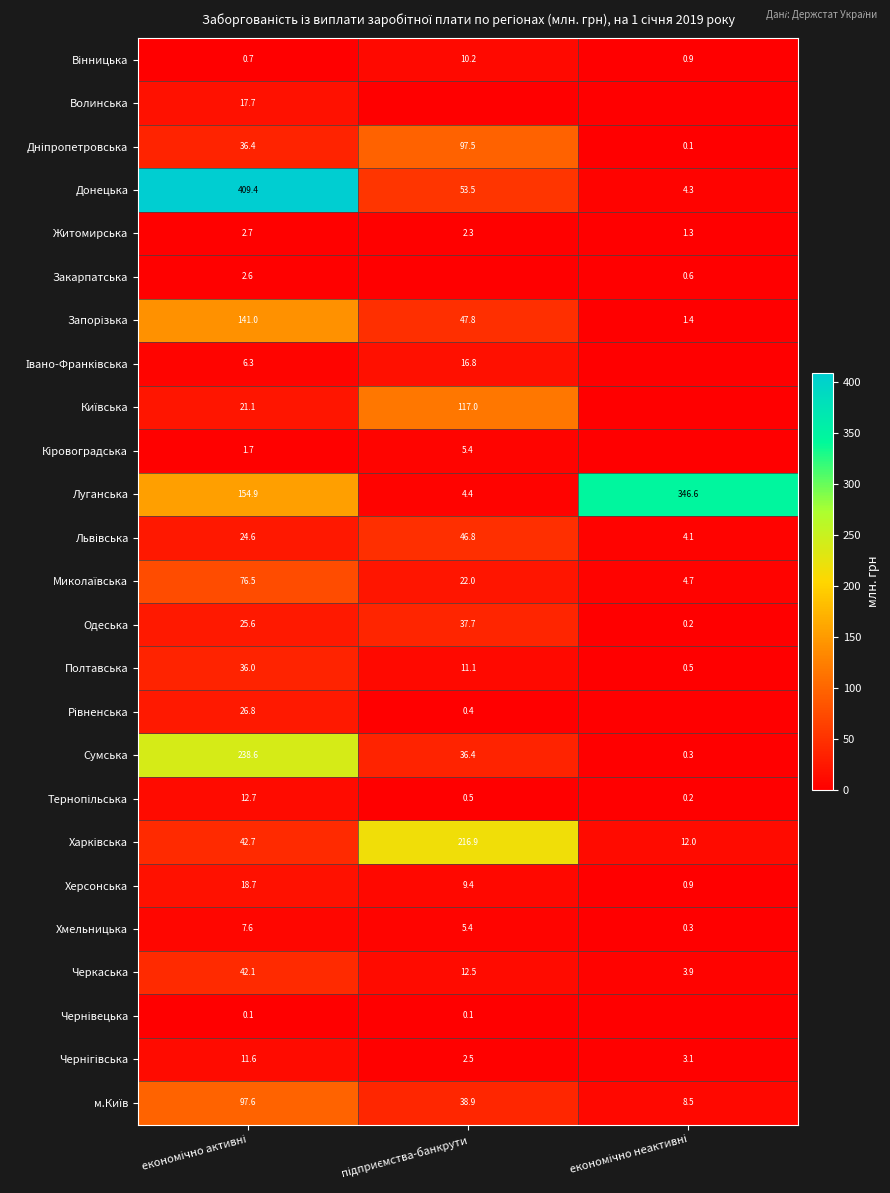

What is the minimum value for Сумська?

0.3